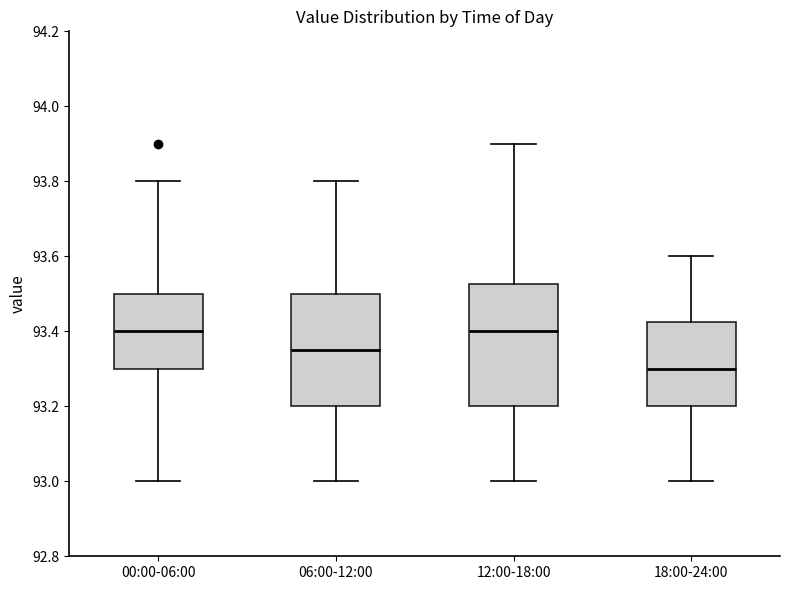

Reading left to right, transcribe this box plot: for each box, give where its median line is, the range the box spans, and where its two whiskers end, as read against the y-axis. The values are not printed on the chart, so give them approximately, as read against the axis.

00:00-06:00: median 93.40, box 93.30 to 93.50, whiskers 93.00 to 93.80
06:00-12:00: median 93.36, box 93.20 to 93.50, whiskers 93.00 to 93.80
12:00-18:00: median 93.40, box 93.20 to 93.52, whiskers 93.00 to 93.90
18:00-24:00: median 93.30, box 93.20 to 93.42, whiskers 93.00 to 93.60